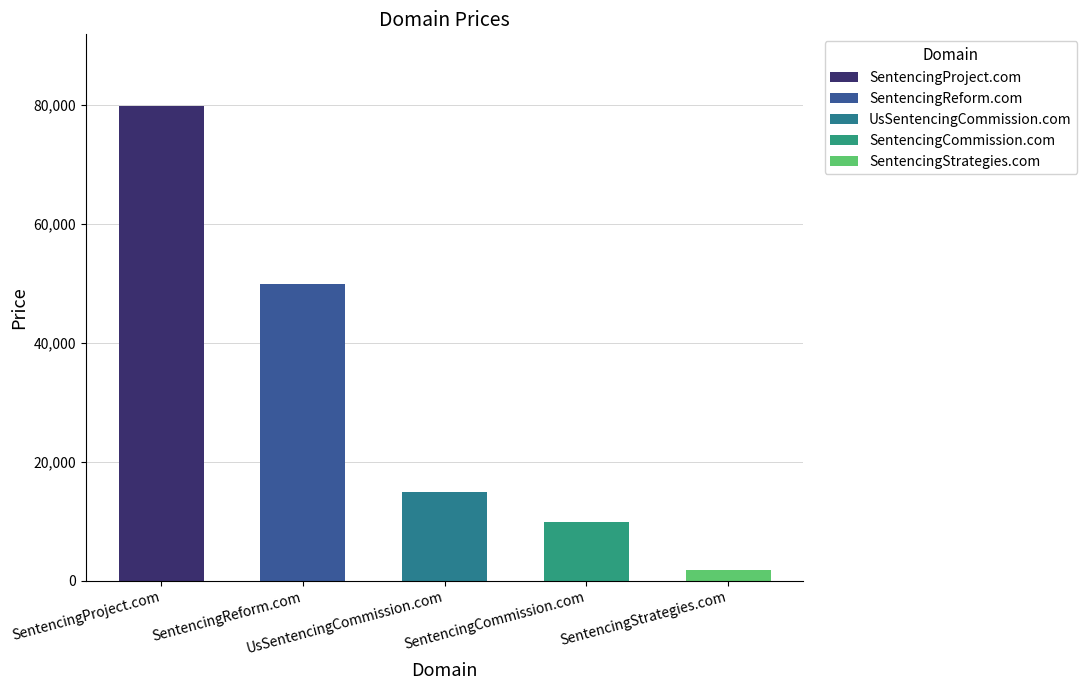

The value at SentencingCommission.com is 9888. True or false?

True